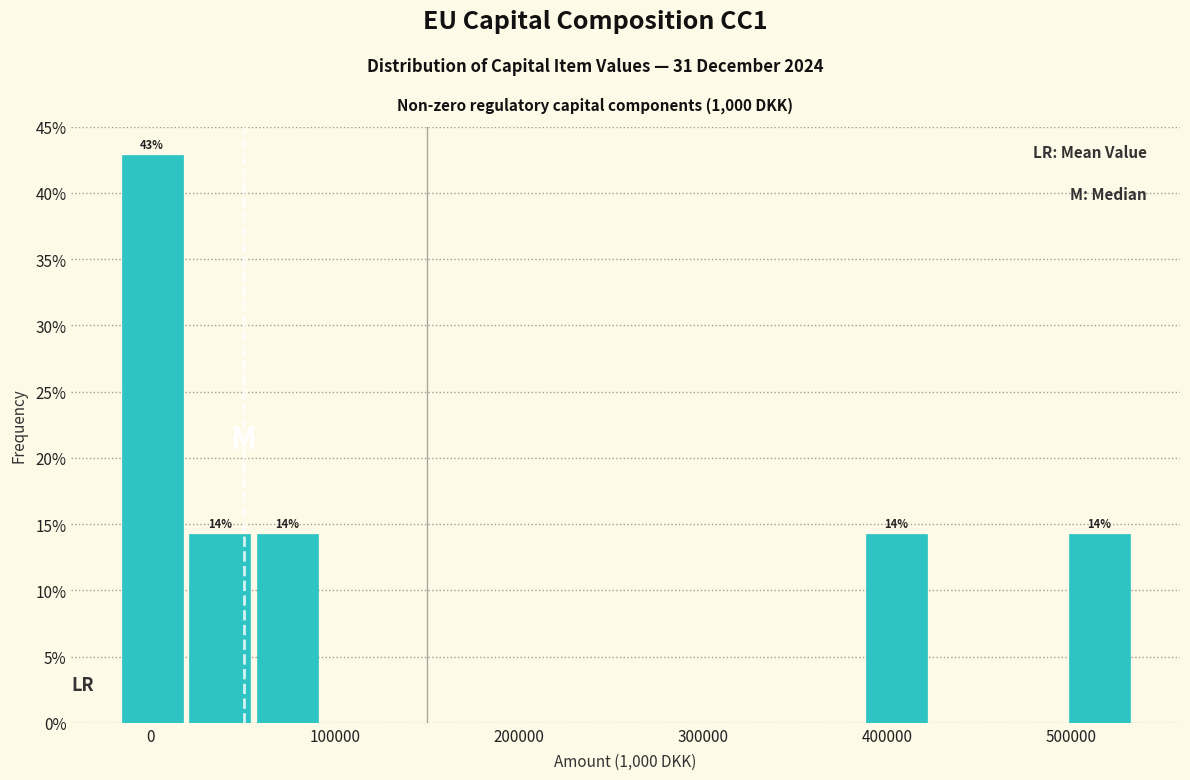

Around what value on the x-axis is the tallest bar? Give the approximate position of its centre, as read against the axis.

0